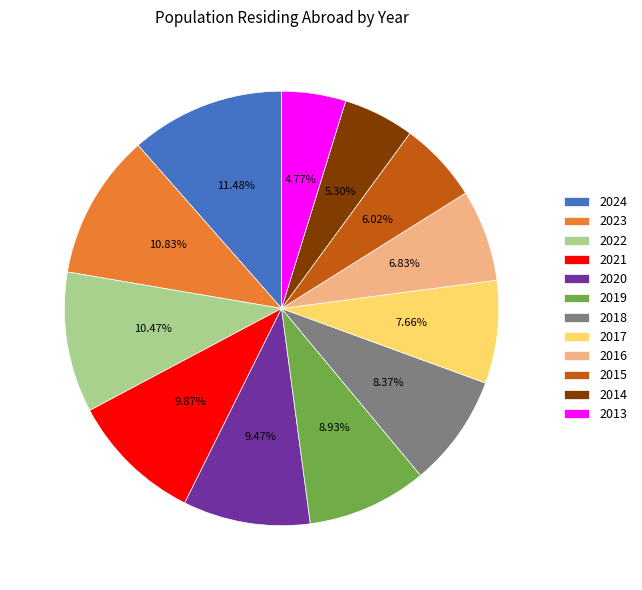

Which has a higher value, 2016 or 2023?

2023